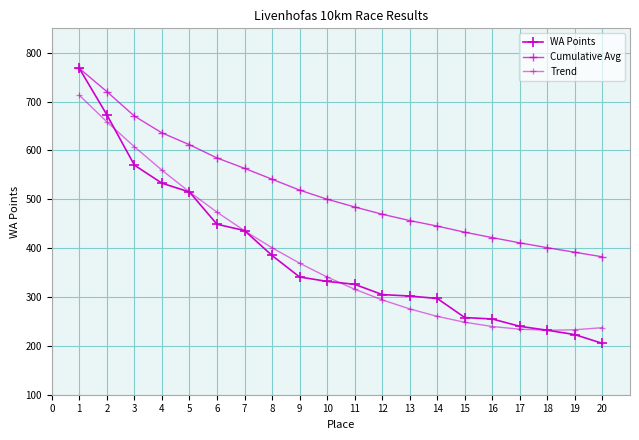

What is the lowest value of the Trend series?

231.9